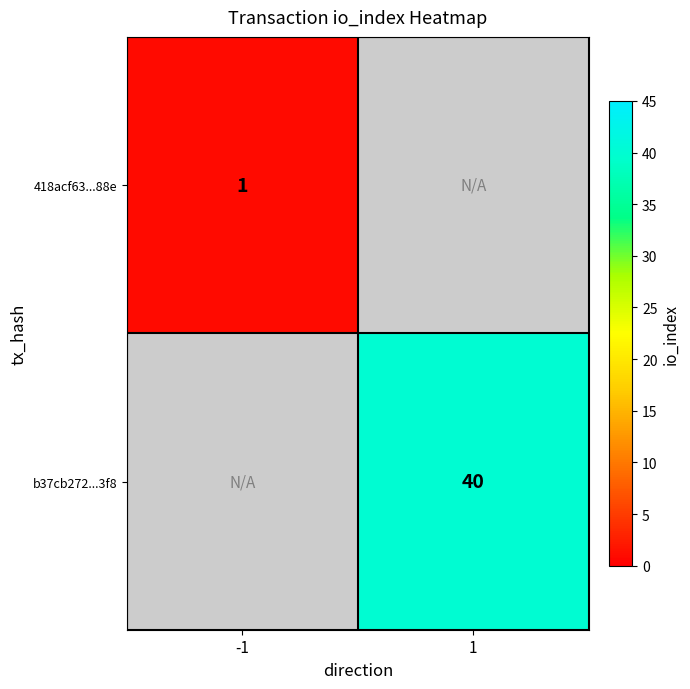

Is it true that 418acf63...88e equals 1 at -1?

True